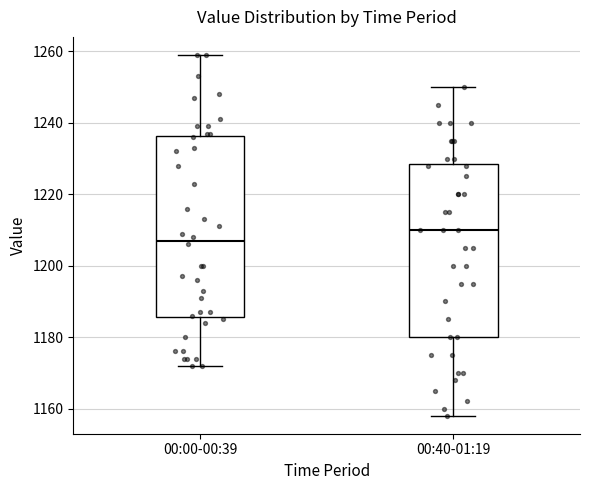

Where is the upper edge of the box for 00:40-01:19 on the y-axis? The values are not printed on the chart, so give them approximately, as read against the axis.

1228